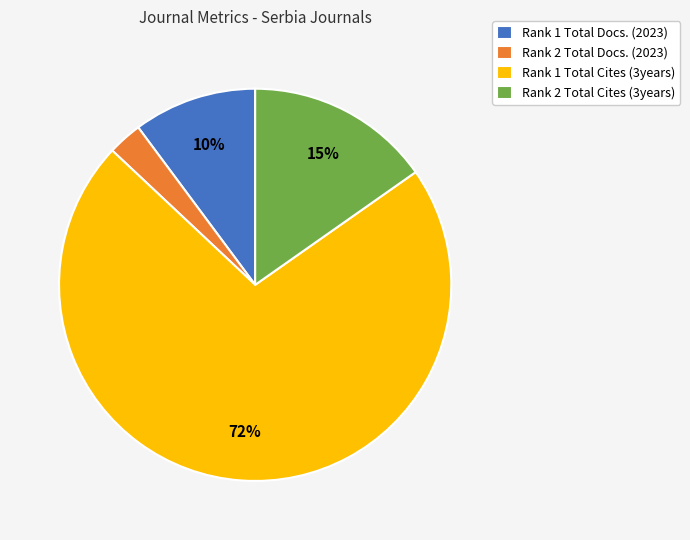

To the nearest percent, what is the difference between the Rank 1 Total Cites (3years) and Rank 1 Total Docs. (2023) slice percentages?

62%